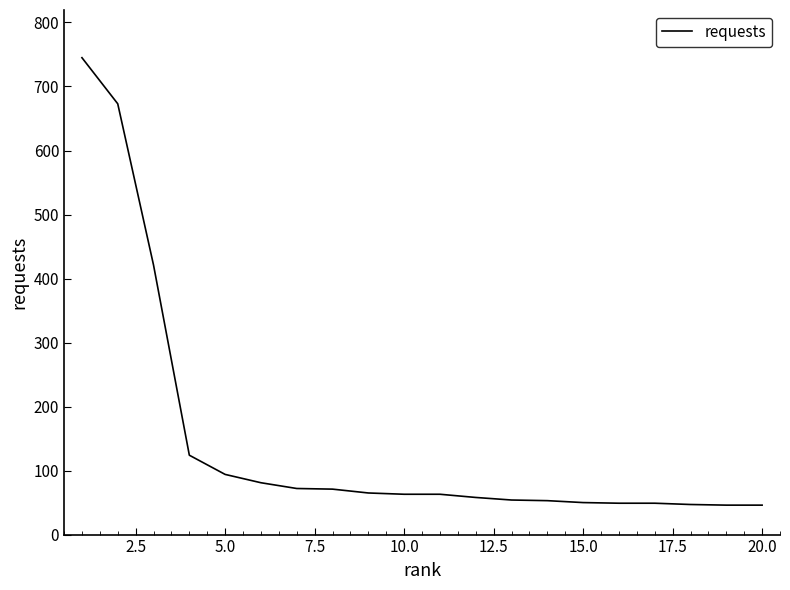

What is the difference between the maximum and minimum values?

699